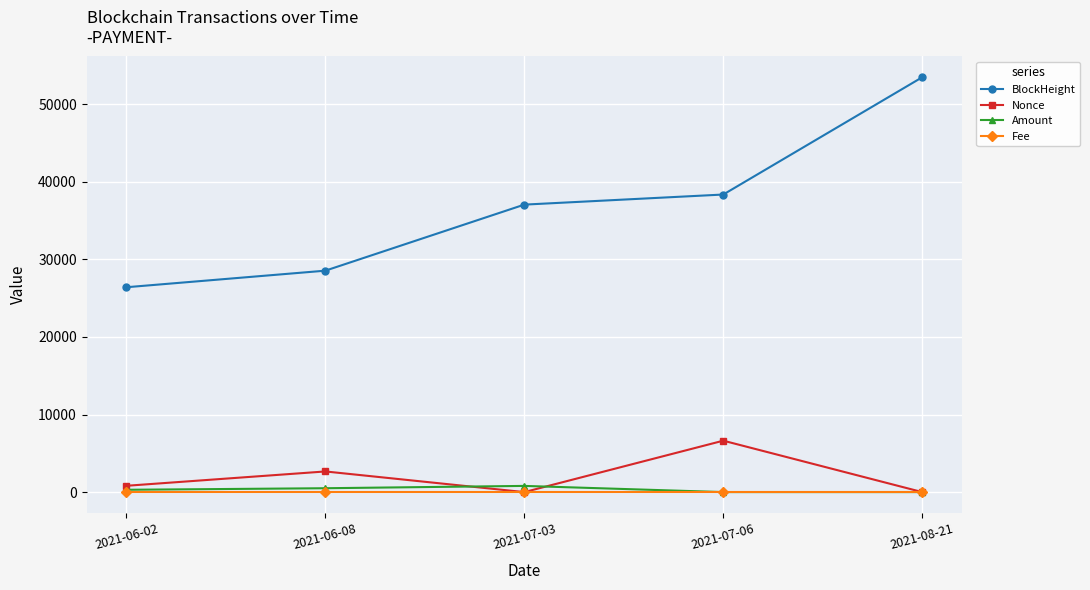

Which series changed the most between 2021-06-02 and 2021-07-03?

BlockHeight